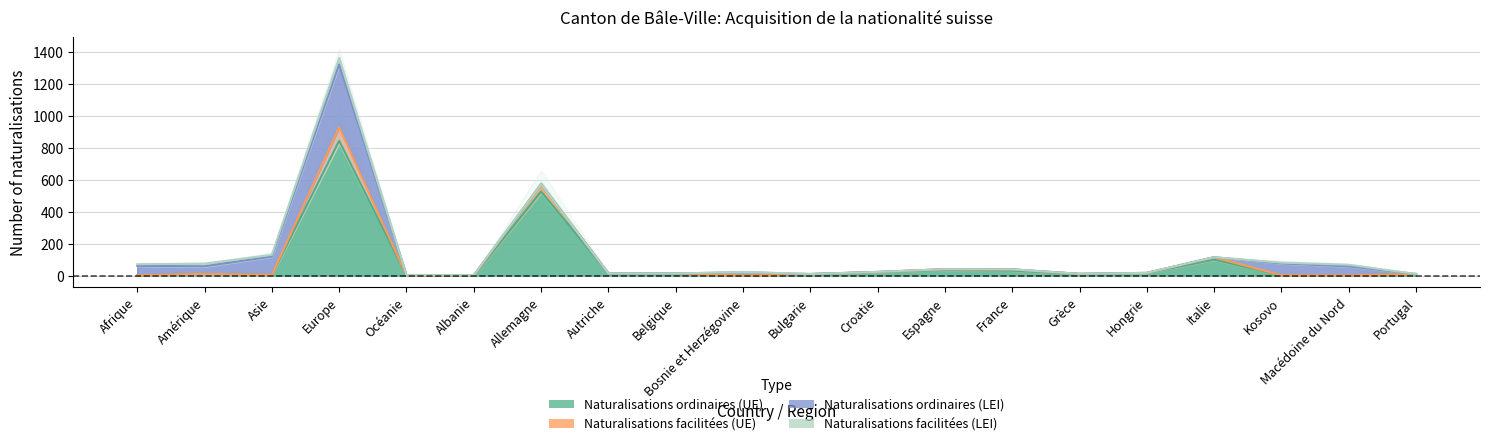

What is the label of the 11th point from the left?

Bulgarie